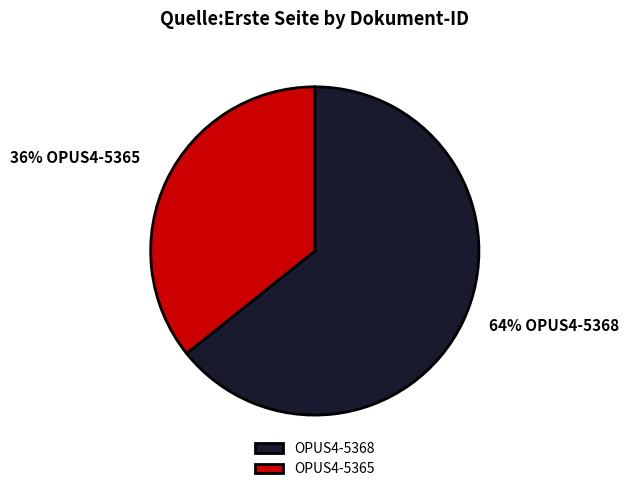

Count the number of slices in the pie.

2